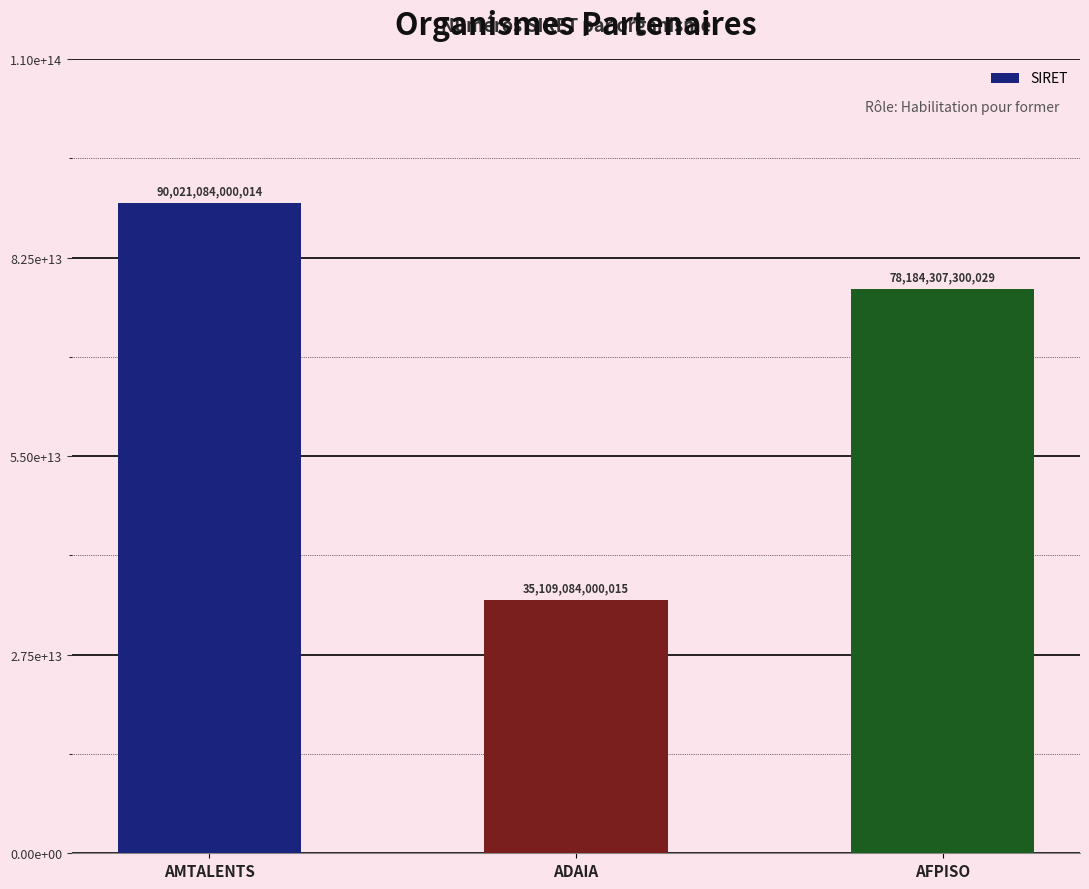

Reading left to right, transcribe all the data shown in this chart.

90021084000014	35109084000015	78184307300029